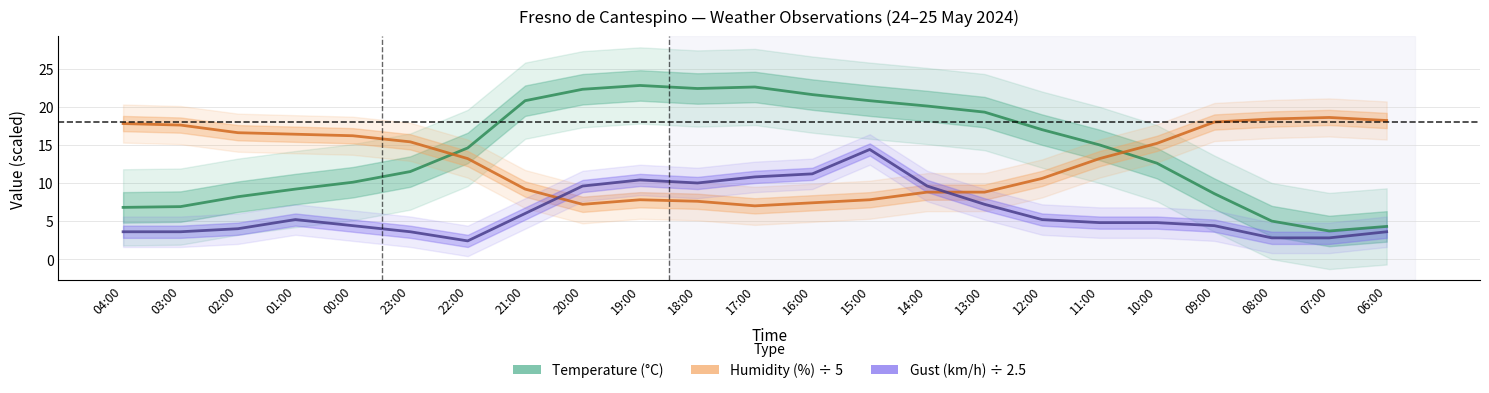

What is the value of the Humidity (%) ÷ 5 point at the 11th from the left?

7.6